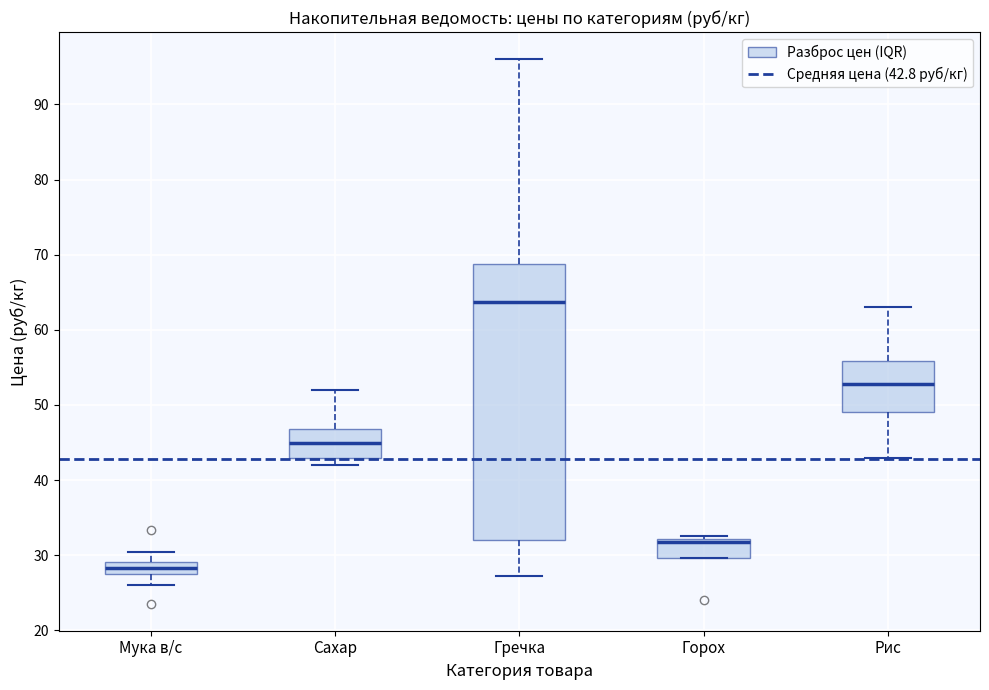

Reading left to right, transcribe this box plot: for each box, give where its median line is, the range the box spans, and where its two whiskers end, as read against the y-axis. The values are not printed on the chart, so give them approximately, as read against the axis.

Мука в/с: median 28 (inside the box), box 28 to 29, whiskers 26 to 30
Сахар: median 45, box 43 to 47, whiskers 42 to 52
Гречка: median 64, box 32 to 69, whiskers 27 to 96
Горох: median 32 (just below the box's upper edge), box 30 to 32, whiskers 30 to 33
Рис: median 53, box 49 to 56, whiskers 43 to 63